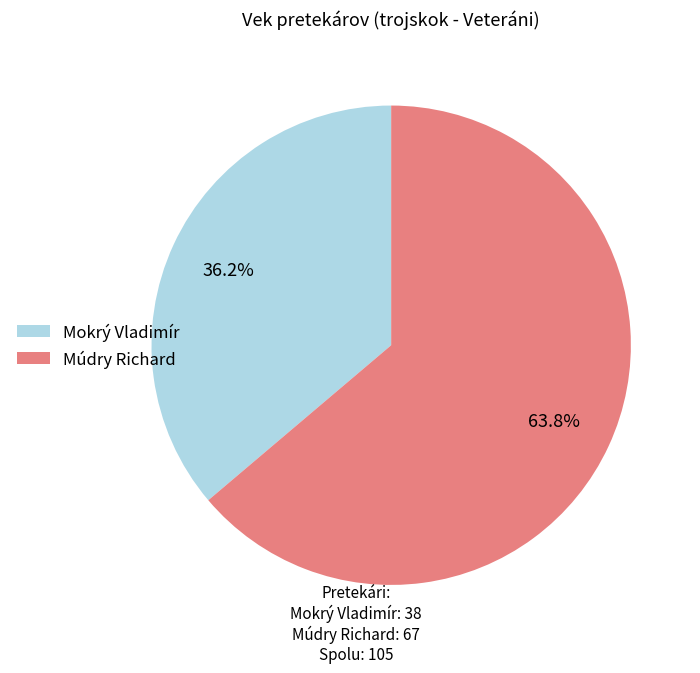

How many segments does this pie chart have?

2